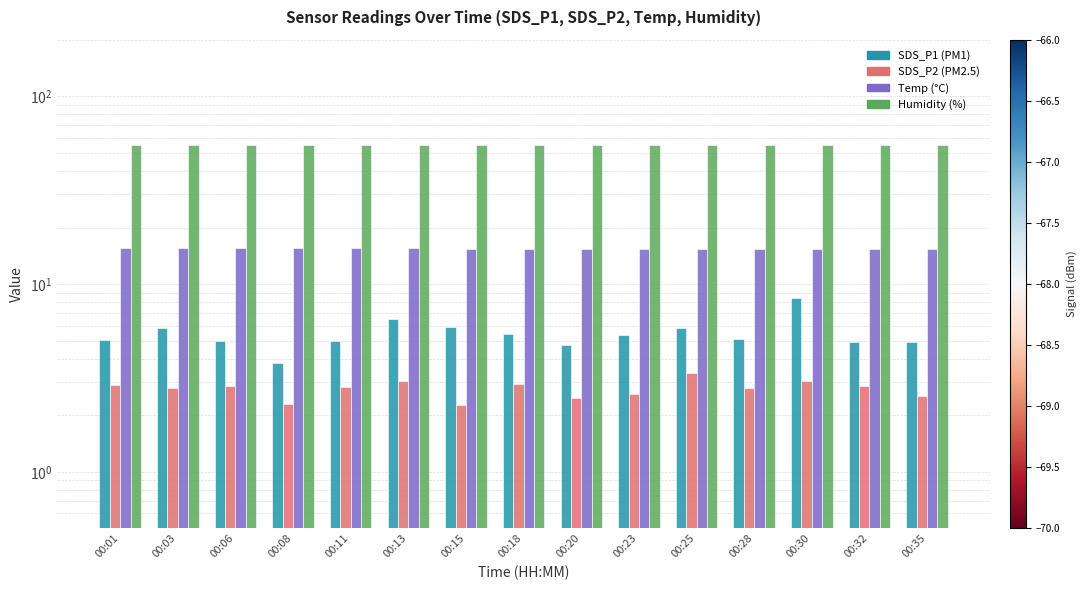

What is the value of the Temp bar at the 4th from the left?

15.5